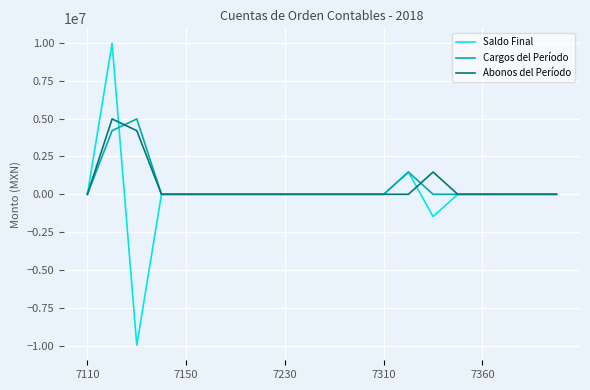

Which series has the largest range (max minus min)?

Saldo Final